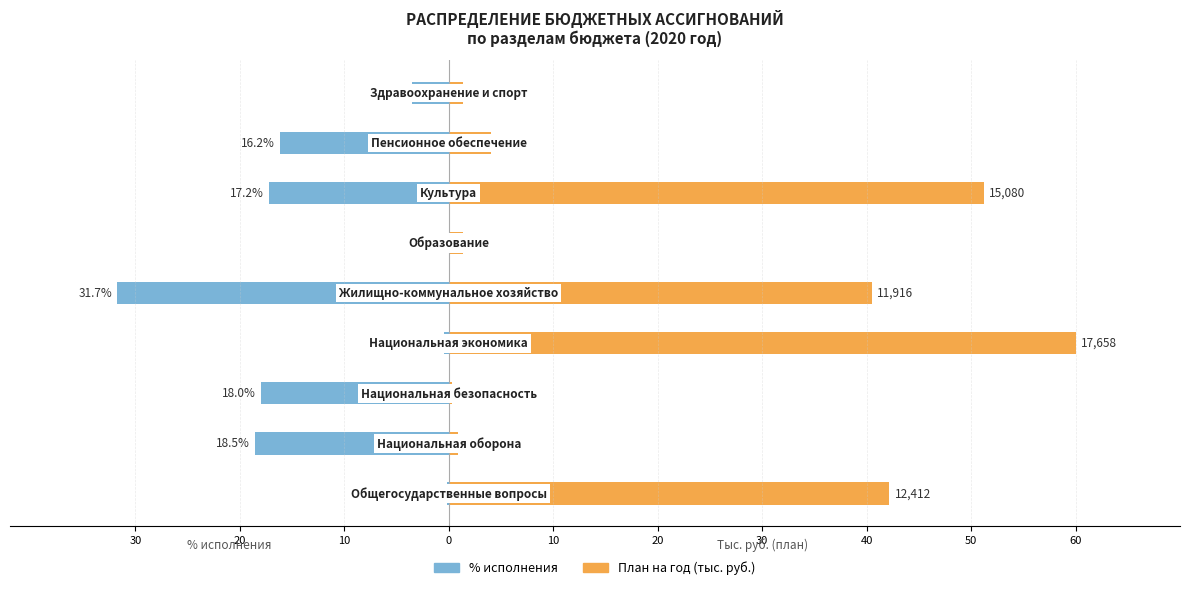

Reading left to right, list all the values displayed in this chart.

% исполнения: 30=-0.2	20=-18.5	10=-18.0	0=-0.5	10=-31.7	20=0.0	30=-17.2	40=-16.2	50=-3.5
План на год: 30=42.2	20=0.9	10=0.3	0=60.0	10=40.5	20=1.4	30=51.2	40=4.1	50=1.4